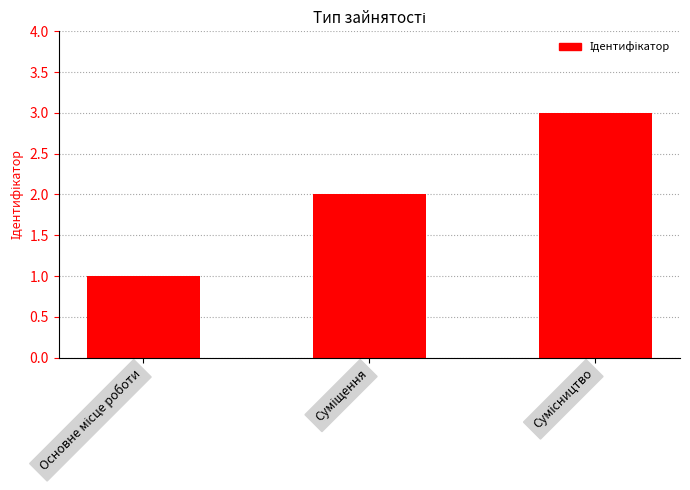

What is the greatest value displayed?

3